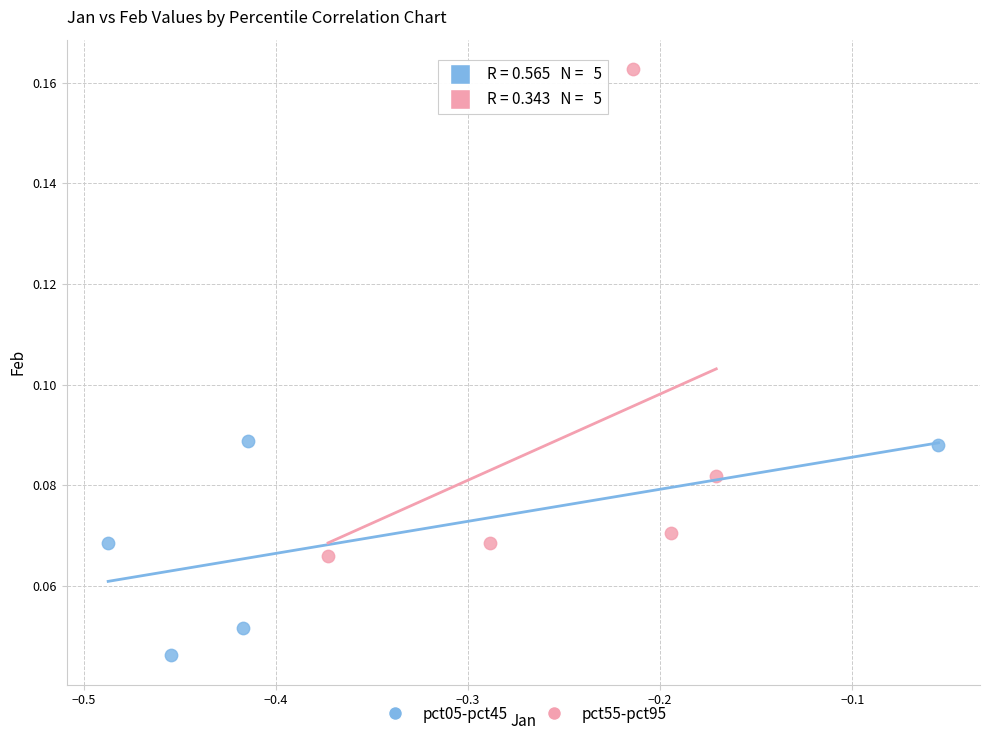

Which series reaches the minimum Y coordinate?

pct05-pct45